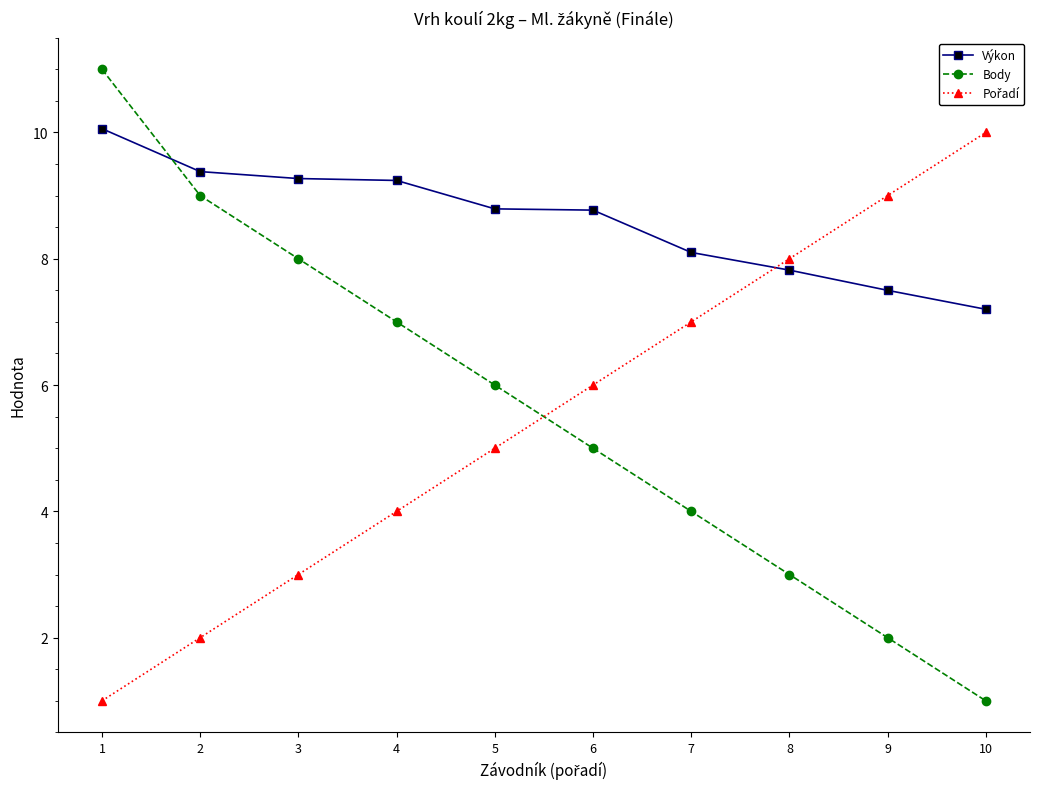

True or false: Body and Výkon cross at least once.

True